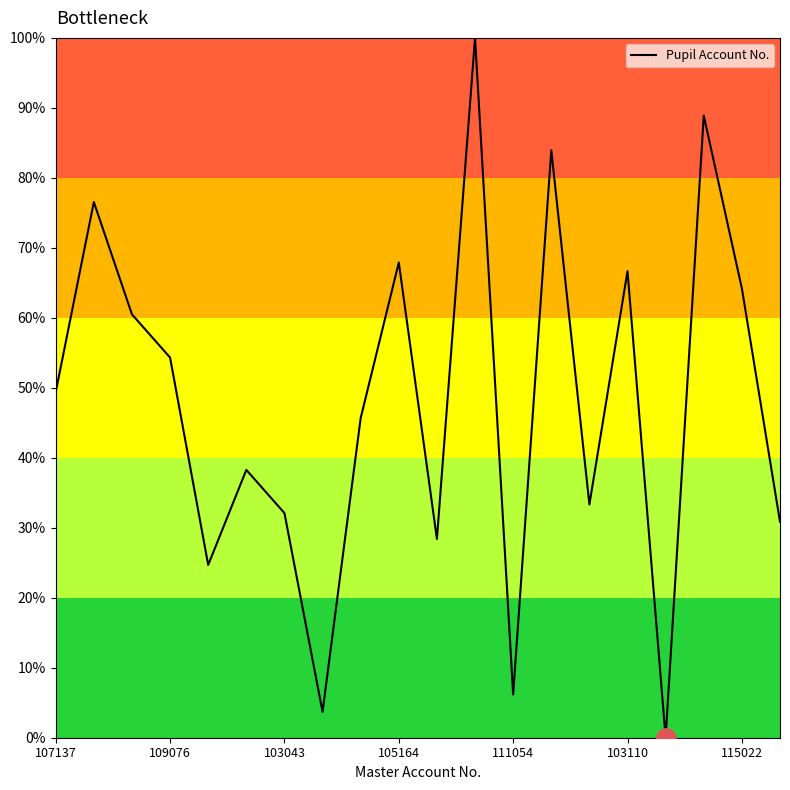

Does the chart display data point markers on the line(s)?

No